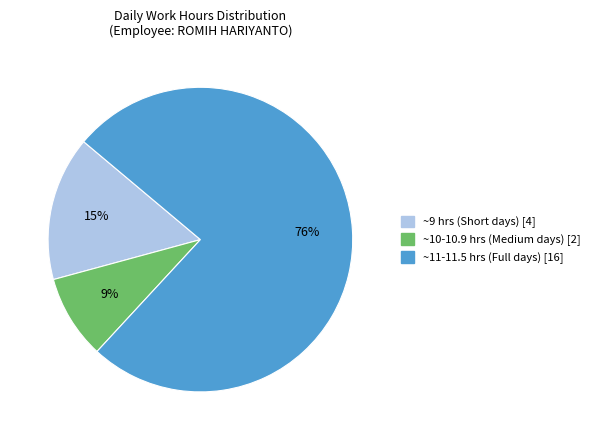

Does any single category account for the majority?

Yes